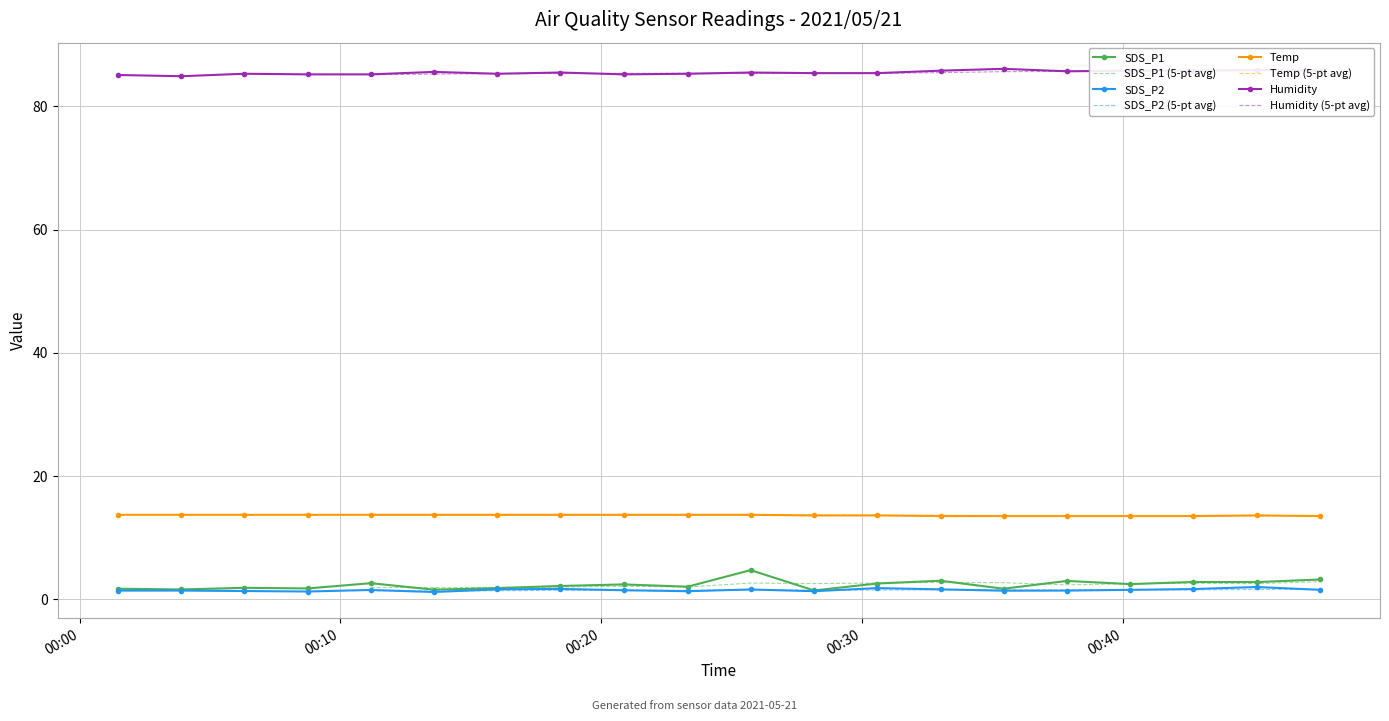

The SDS_P1 series shows 0.7 at 2021/05/21 00:35:26. True or false?

False